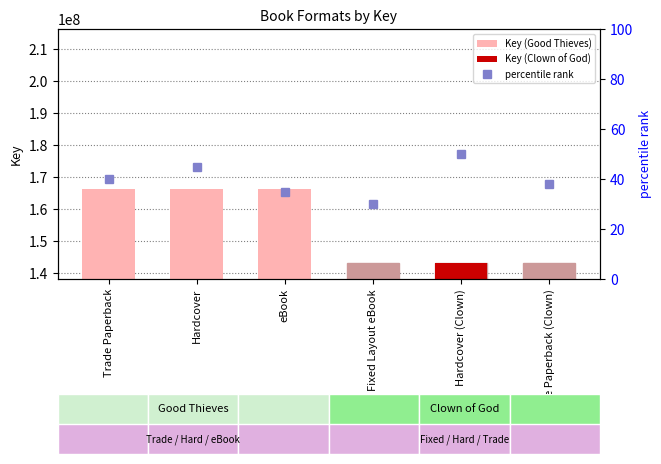

The value of percentile rank at Hardcover is 62. True or false?

False